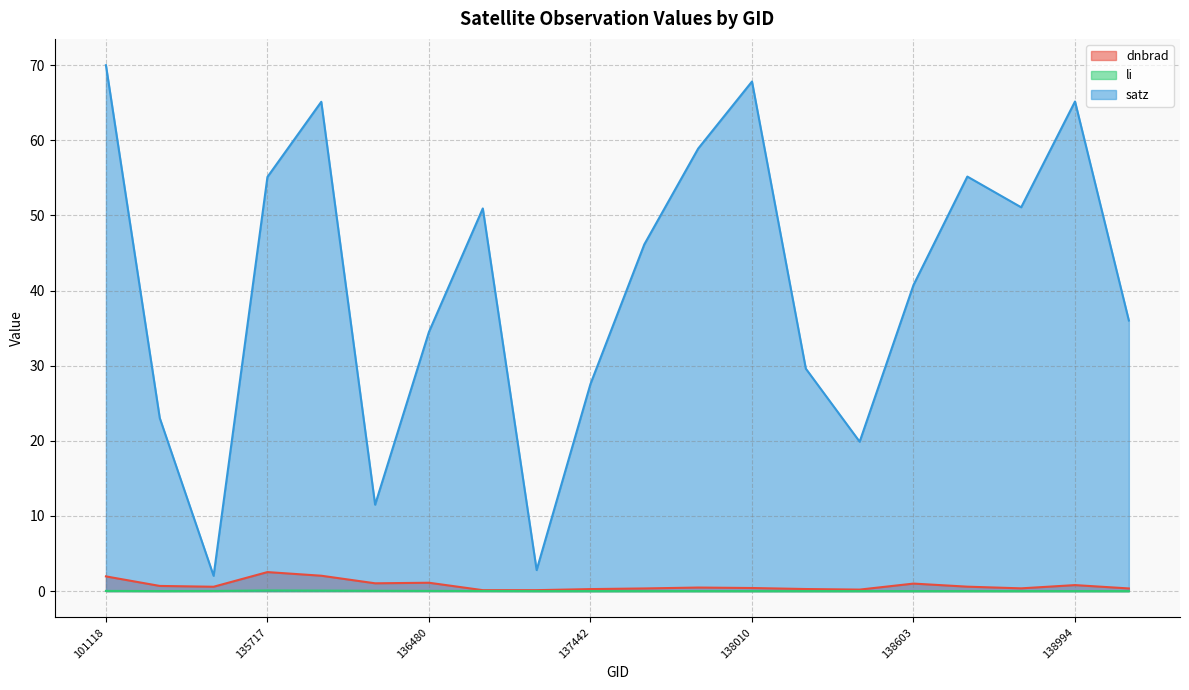

Where is the first local minimum for li?

101127